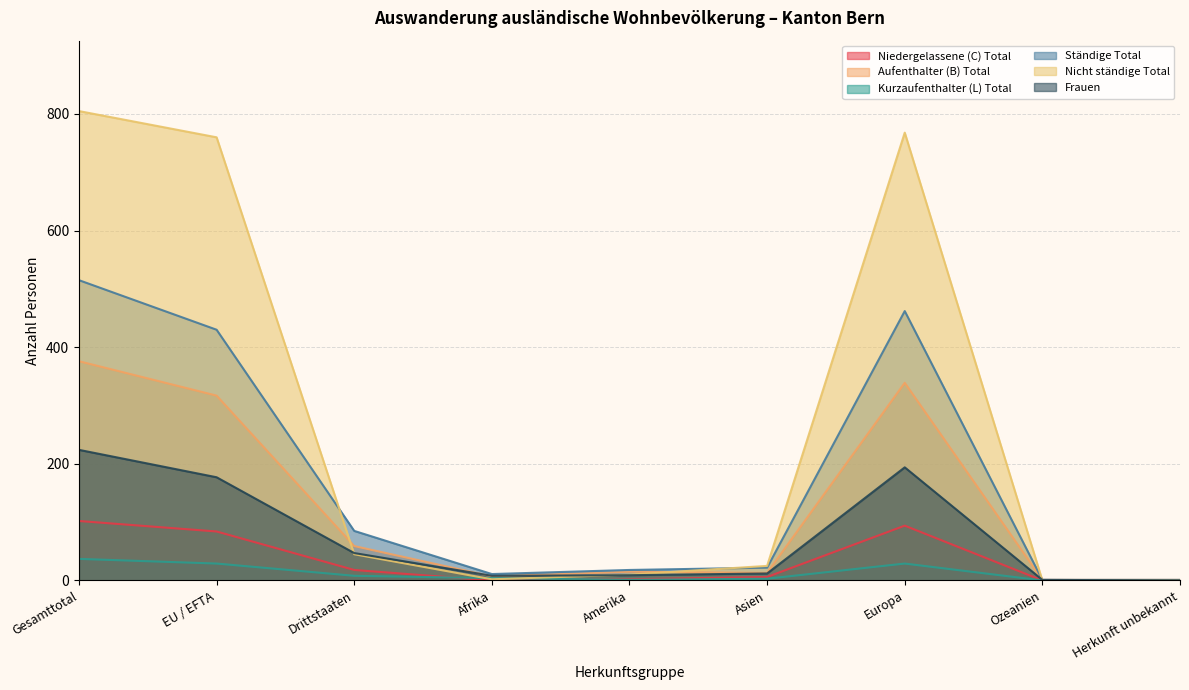

How many lines are shown in the chart?

6